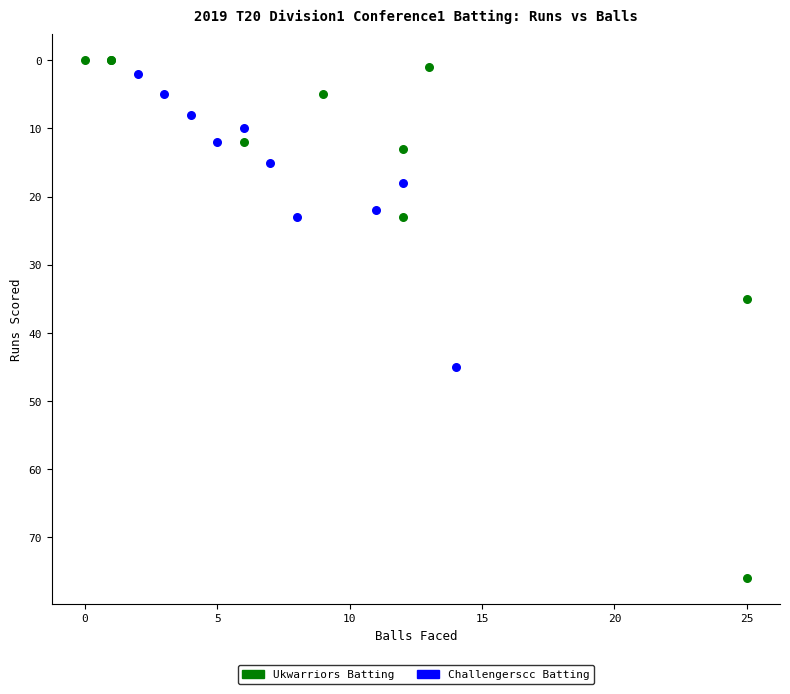

Which series has the widest spread of Y values?

Ukwarriors Batting